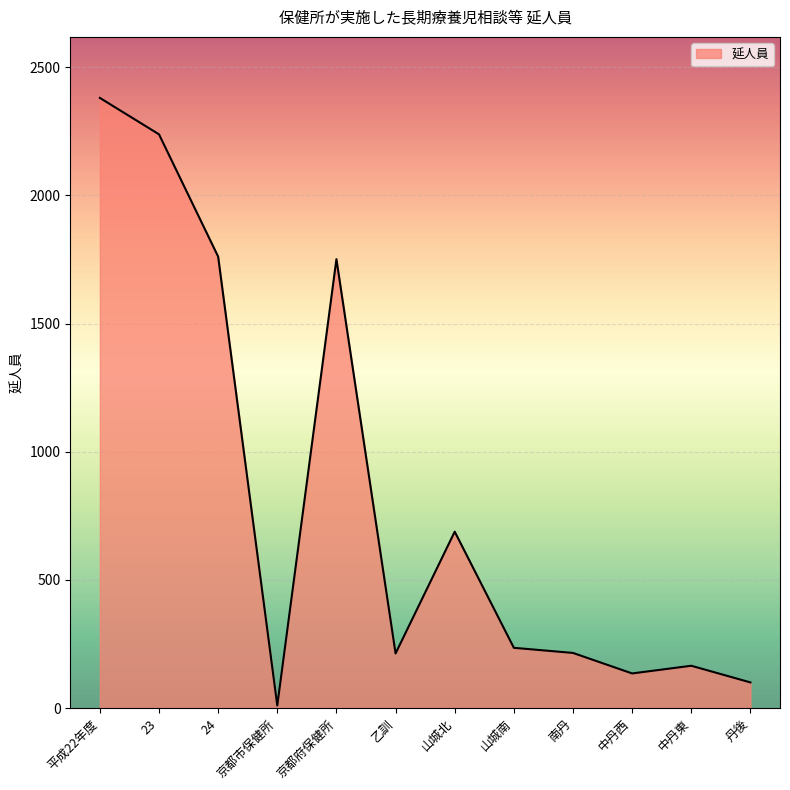

What is the approximate value at 京都府保健所?

1751